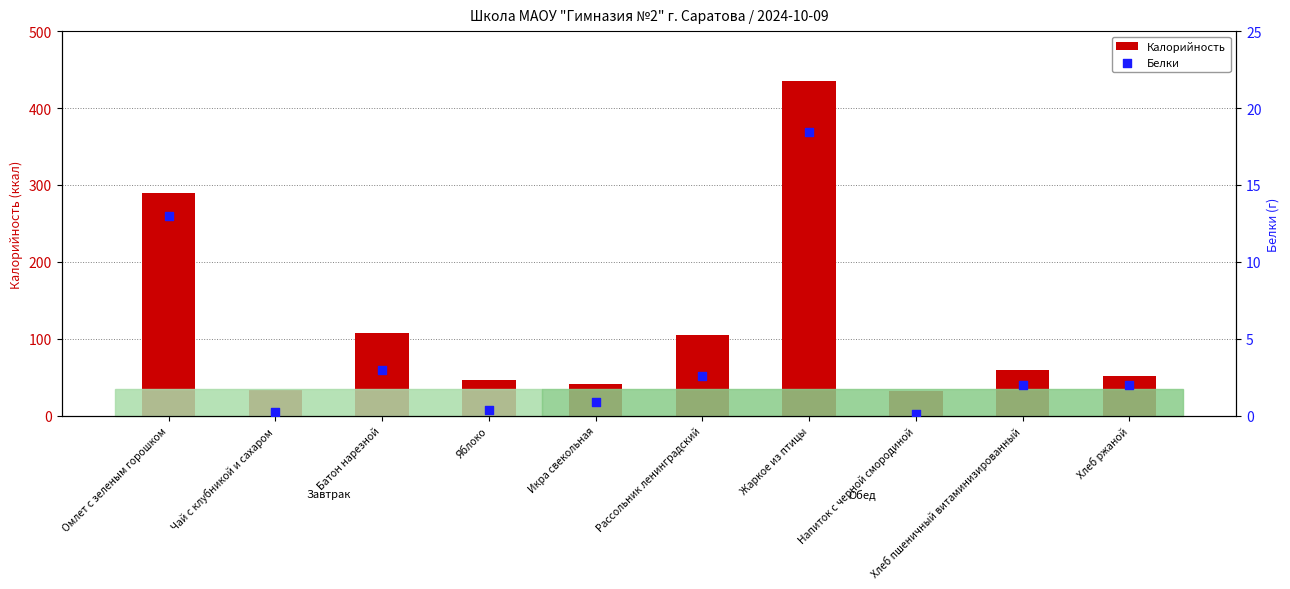

Which series has the largest Y range (max minus min)?

Калорийность